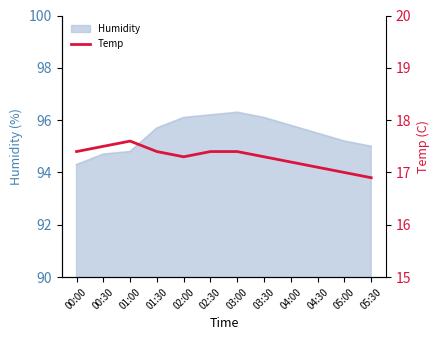

What is the label of the 6th point from the right?

03:00